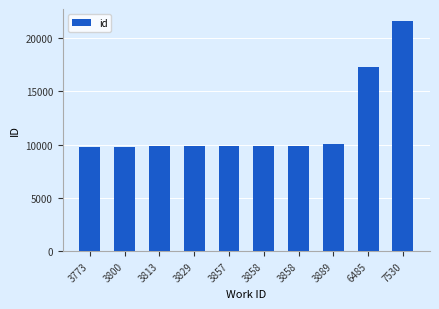

How many bars are there in total?

10